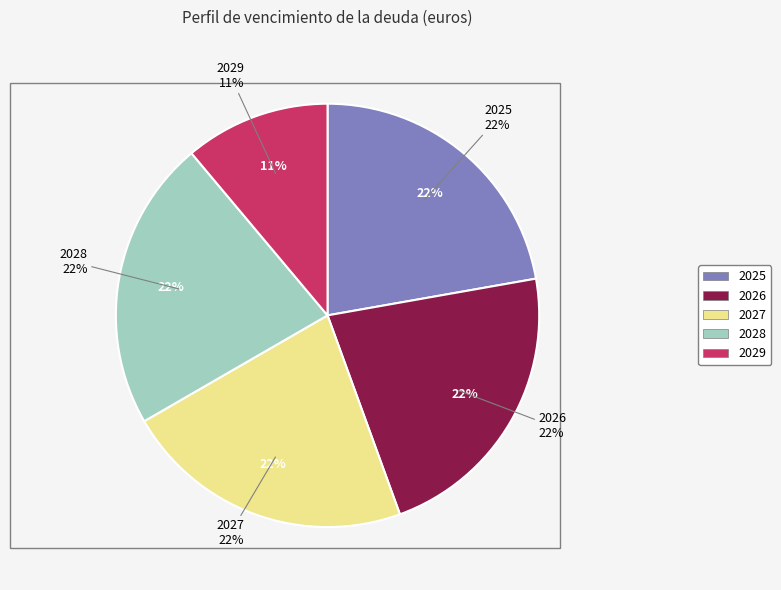

Which category has the biggest portion of the pie?

2025